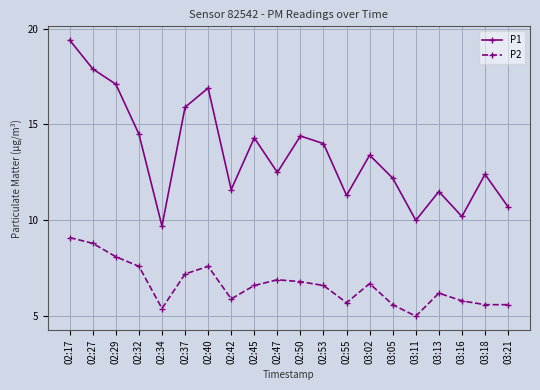

How many data points does each series have?

20